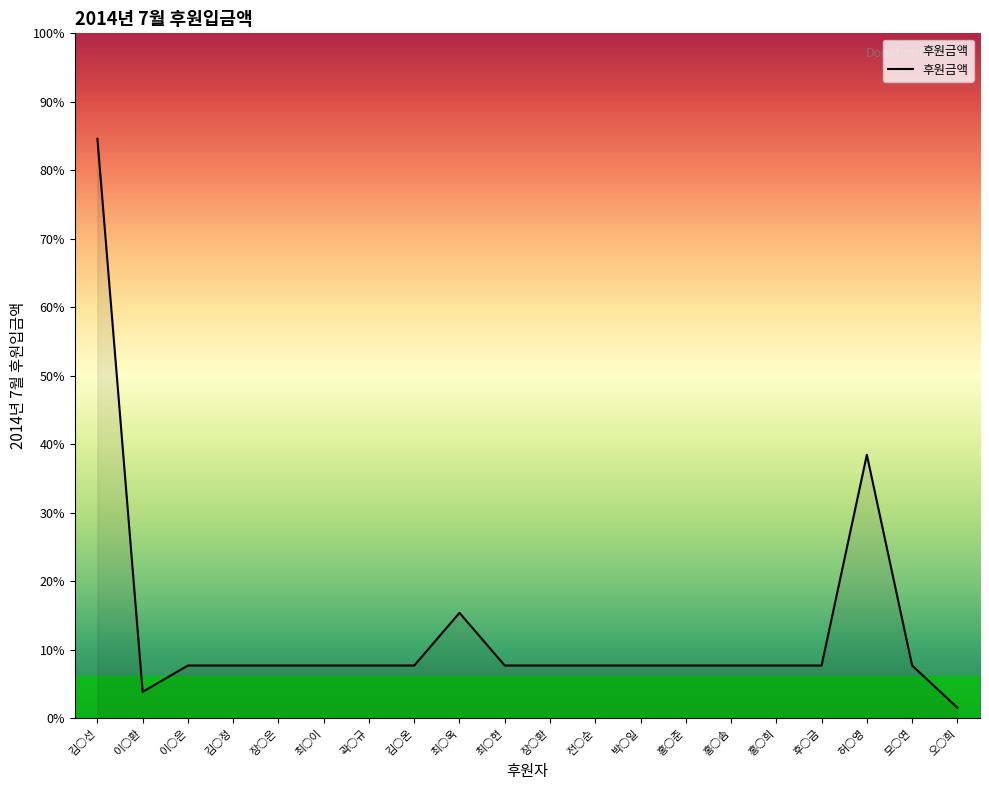

Rank the categories by value from highest to lowest.

김○선, 허○영, 최○옥, 이○은, 김○정, 장○은, 최○이, 곽○규, 김○온, 최○현, 장○환, 전○순, 박○일, 홍○준, 홍○솜, 홍○희, 후○금, 모○연, 이○환, 오○희